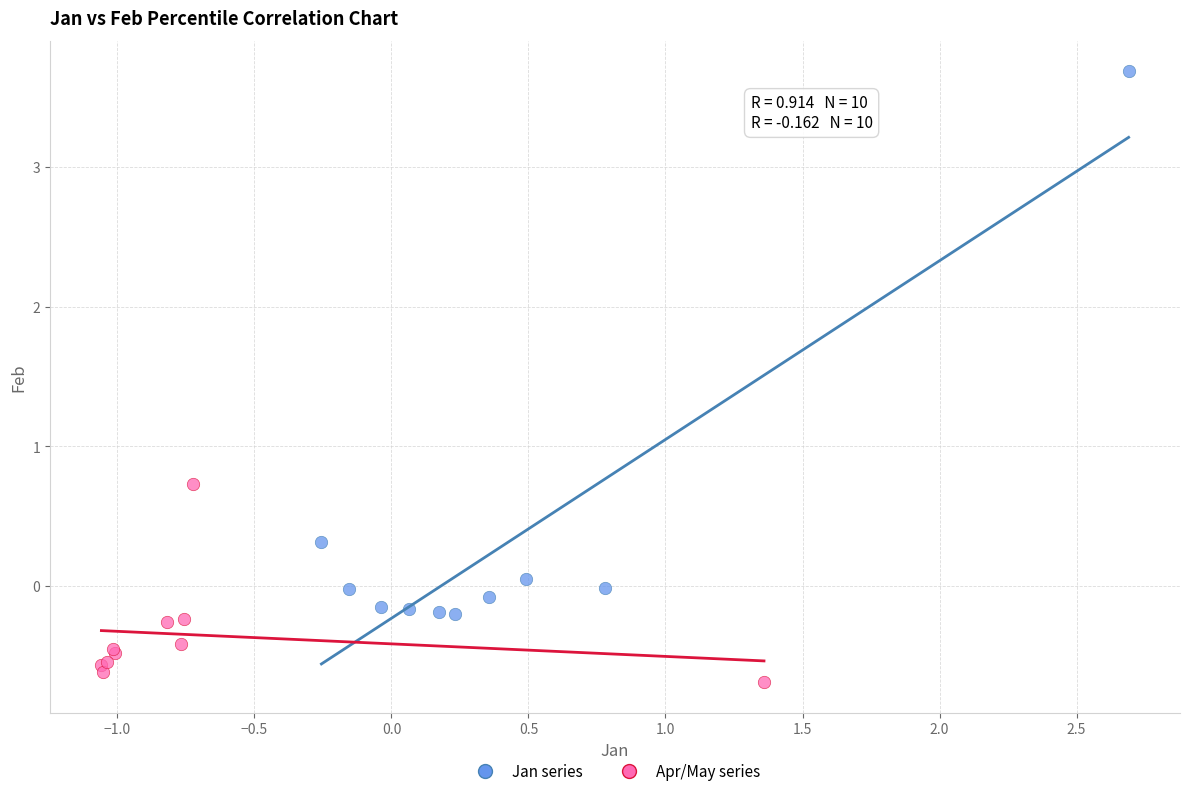

Which series contains the highest Y value?

Jan series